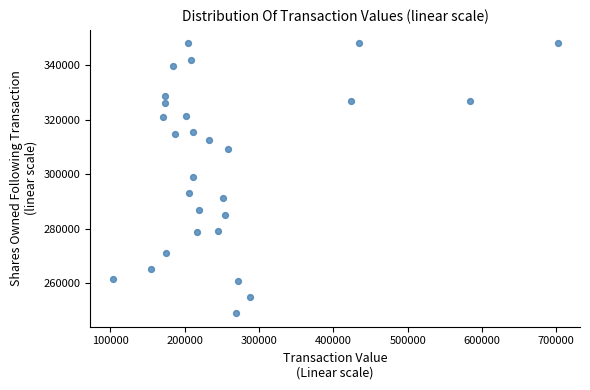

What is the range of Y values (max minus min)?

99126